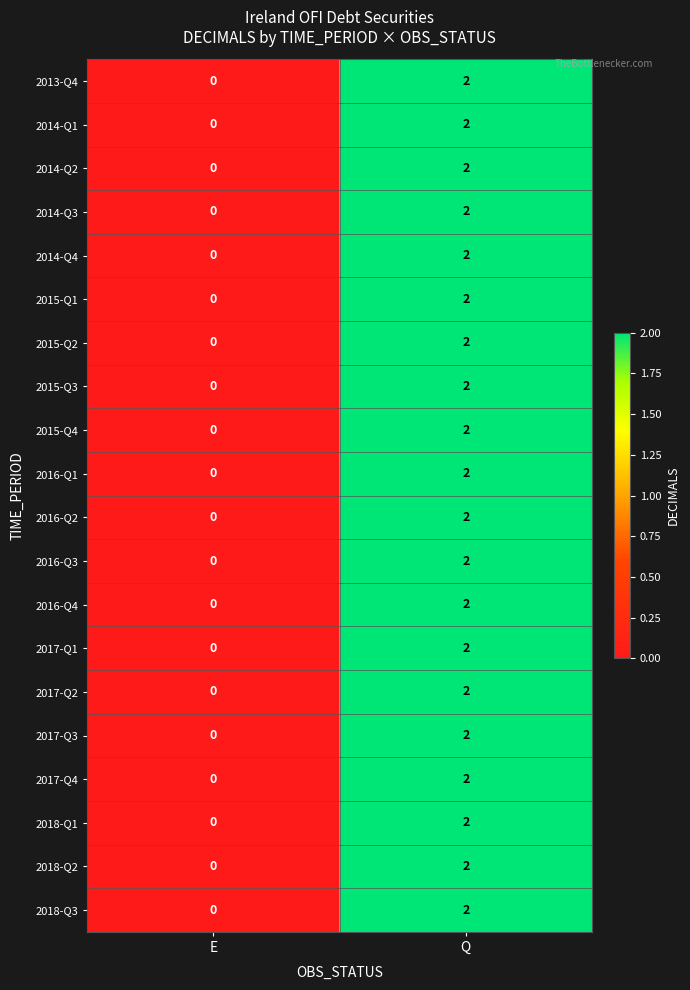

Which label corresponds to the largest value in the chart?

Q